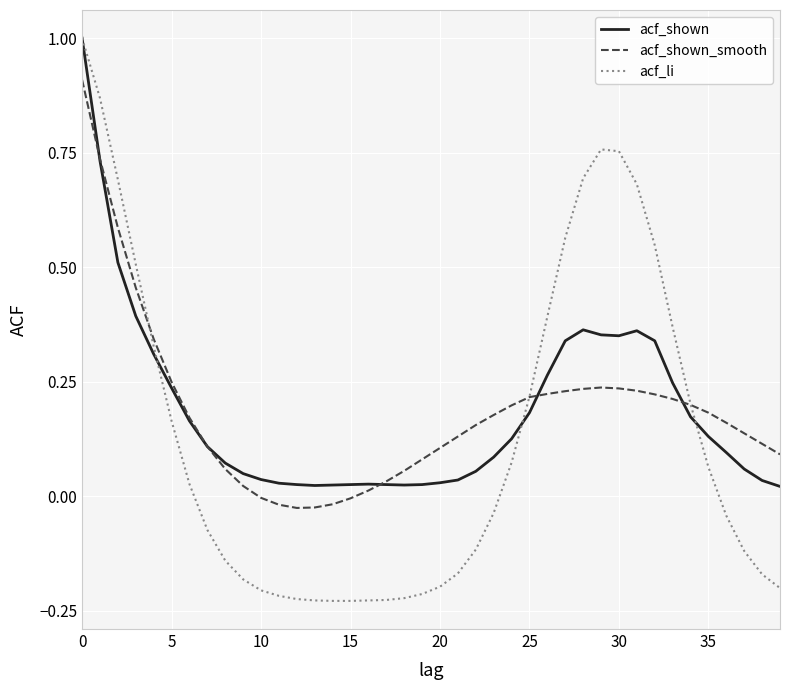

How many series are shown in this chart?

3